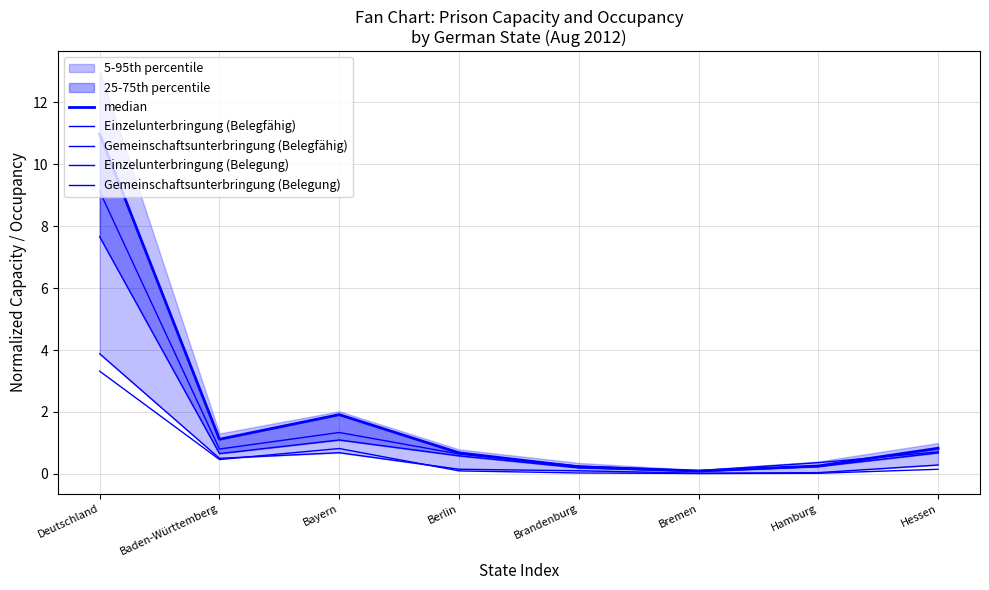

How many lines are shown in the chart?

5